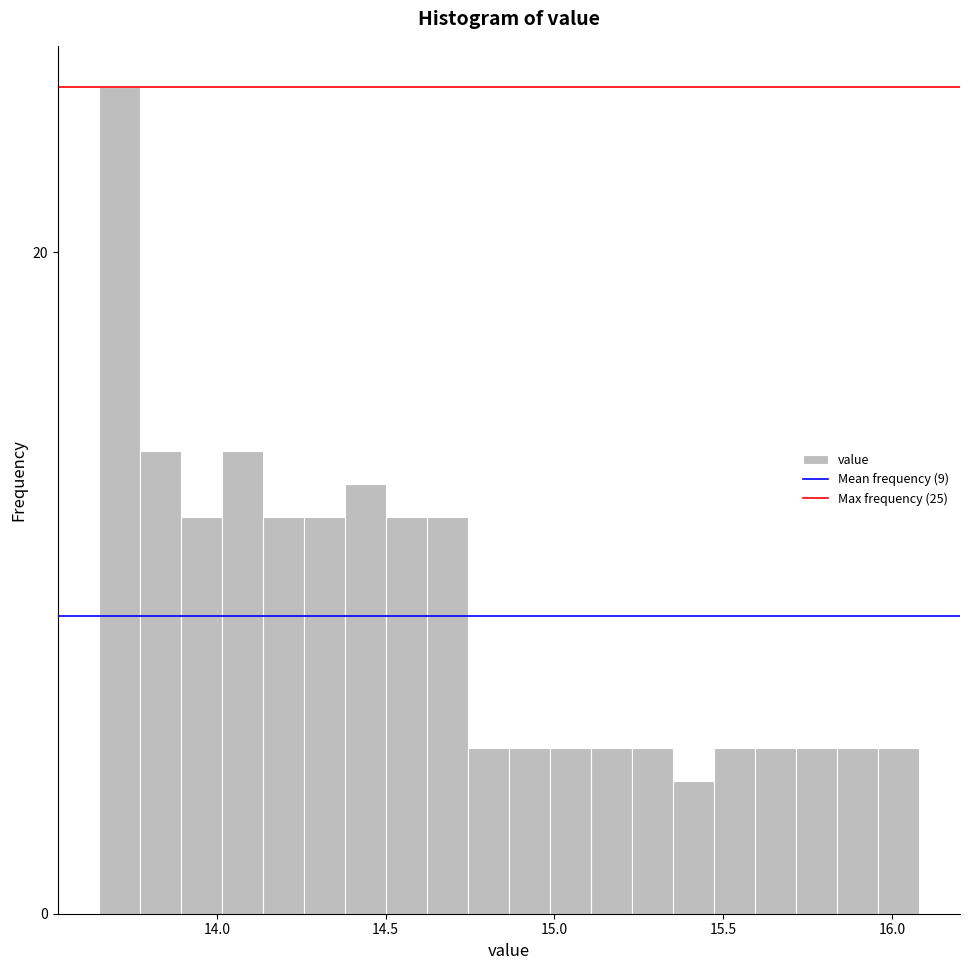

Around what value on the x-axis is the tallest bar? Give the approximate position of its centre, as read against the axis.

13.70